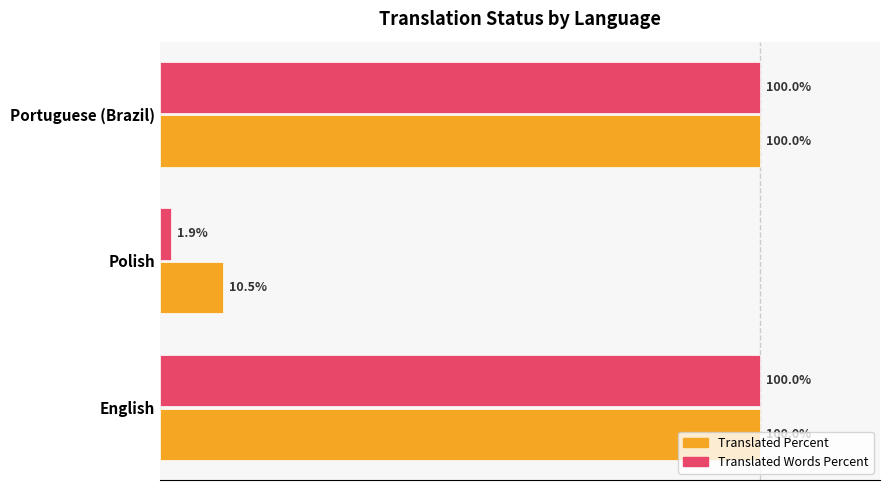

At which label is Translated Words Percent closest to 50?

Polish